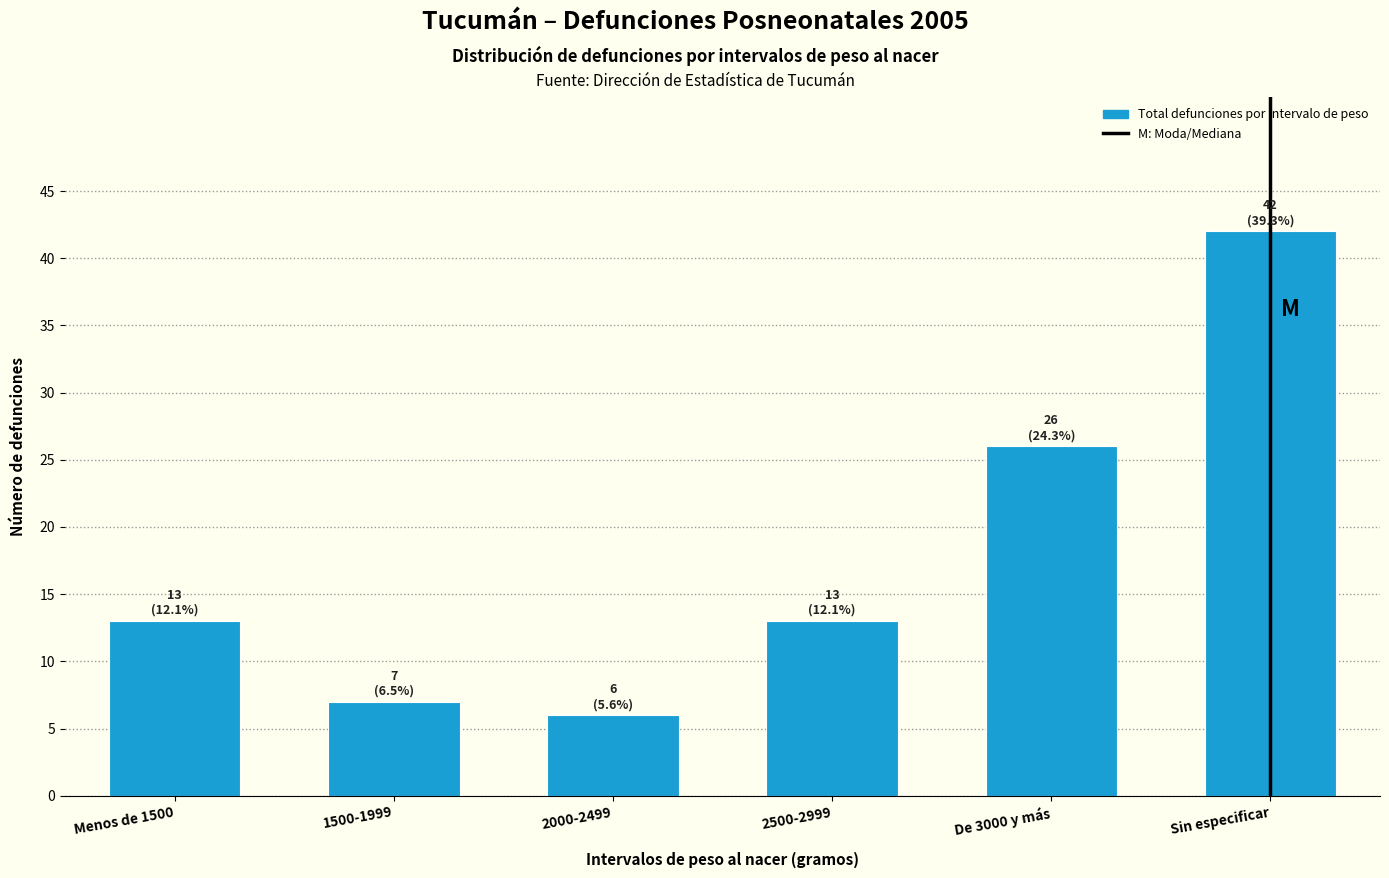

Reading left to right, transcribe all the data shown in this chart.

Menos de 1500=13	1500-1999=7	2000-2499=6	2500-2999=13	De 3000 y más=26	Sin especificar=42